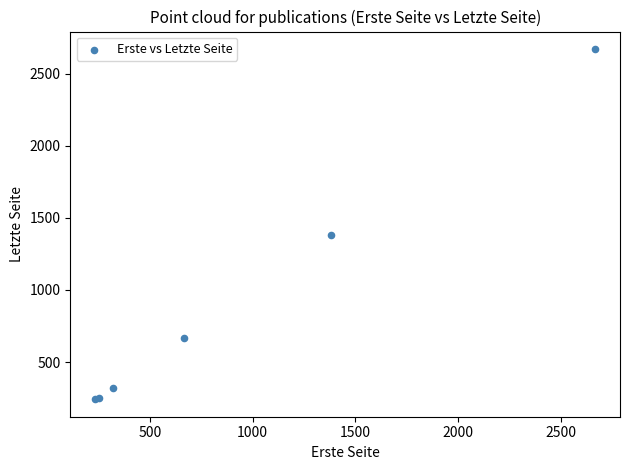

What Y value in the scatter plot is closest to 1456?

1383